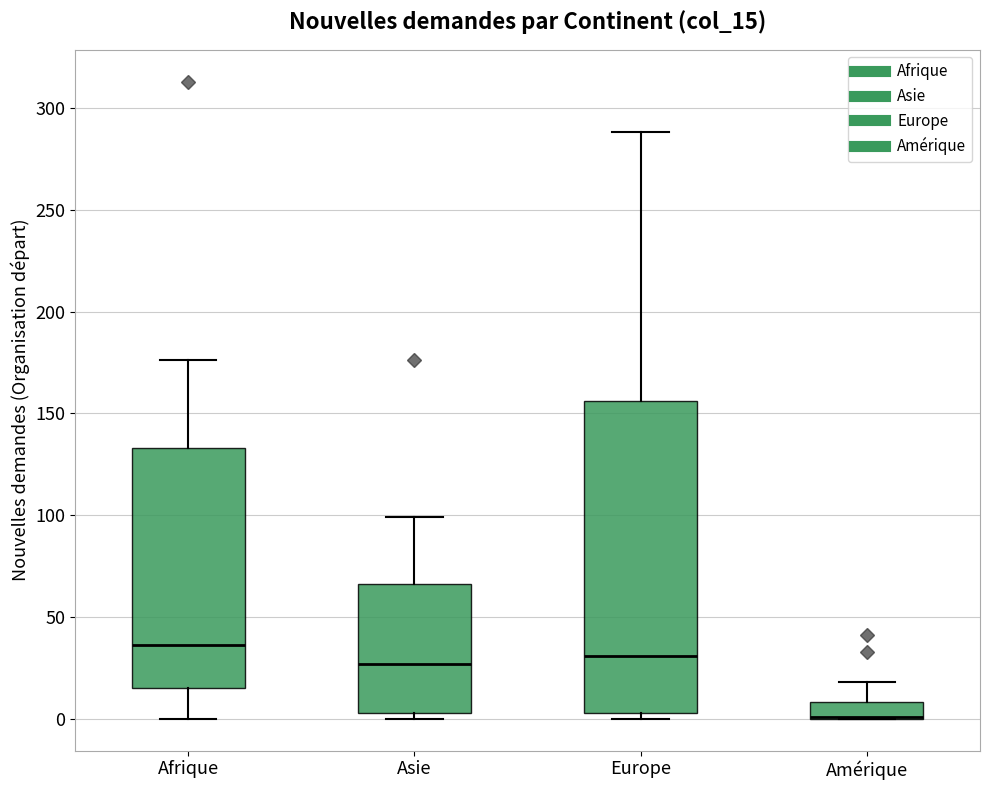

Reading left to right, transcribe this box plot: for each box, give where its median line is, the range the box spans, and where its two whiskers end, as read against the y-axis. The values are not printed on the chart, so give them approximately, as read against the axis.

Afrique: median 35, box 15 to 135, whiskers 0 to 175
Asie: median 25, box 5 to 65, whiskers 0 to 100
Europe: median 30, box 5 to 155, whiskers 0 to 290
Amérique: median 0 (drawn on the box's lower edge), box 0 to 10, whiskers 0 to 20